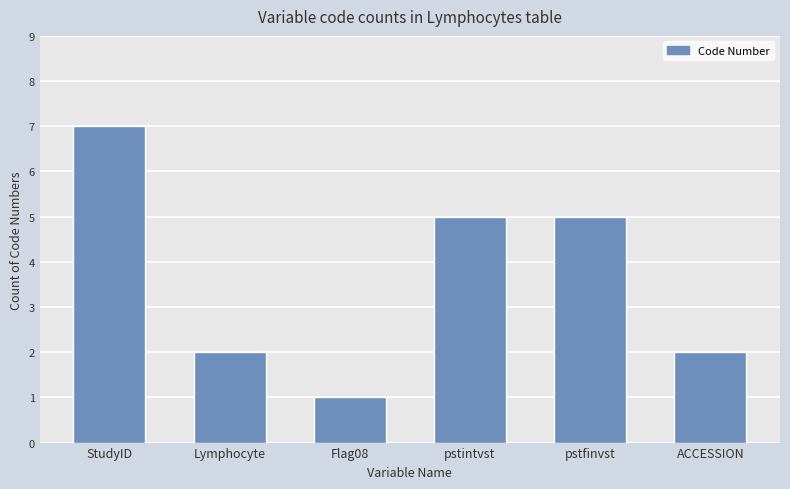

True or false: the data shows 3 at ACCESSION.

False